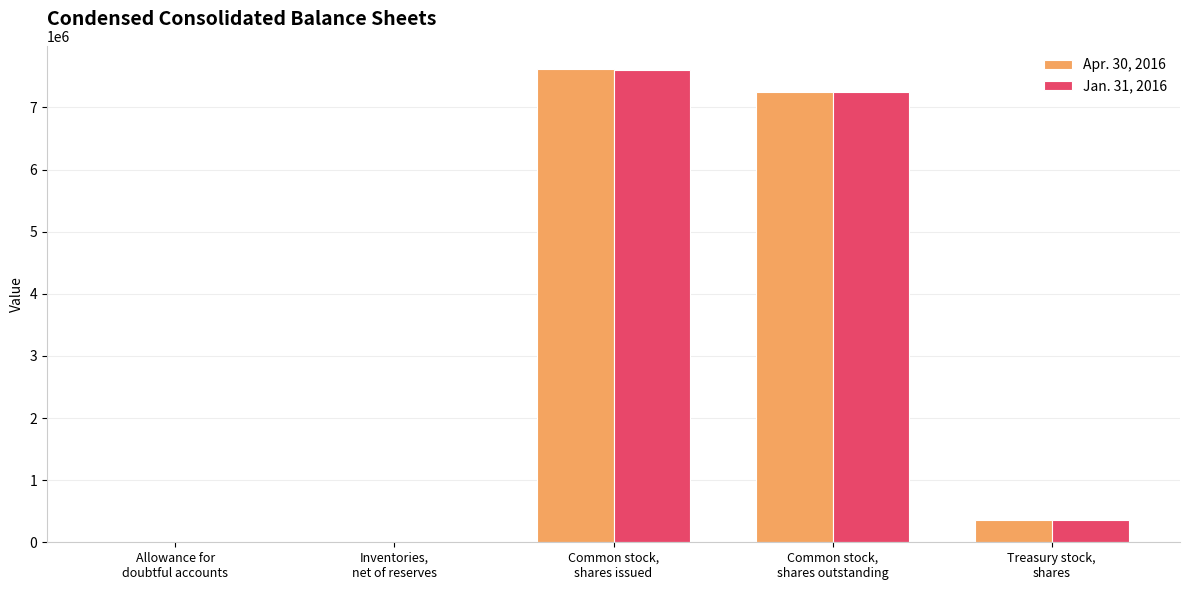

At which category is the sum across all series the highest?

Common stock,
shares issued